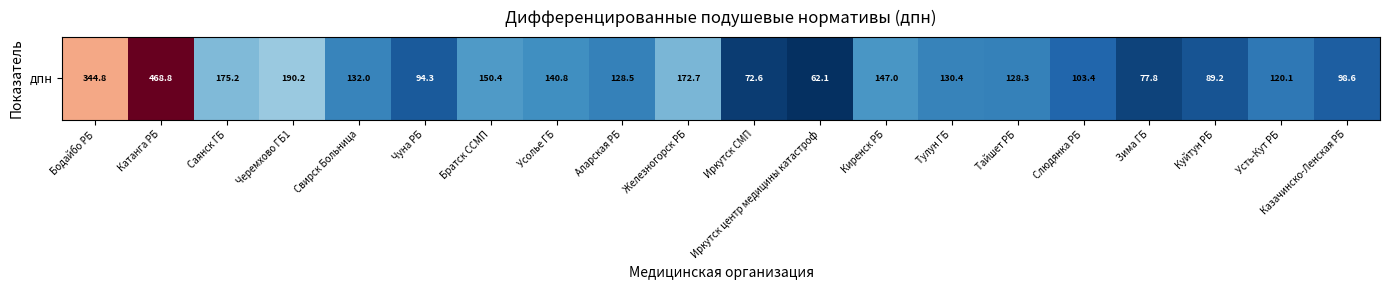

Reading right to left, what are all the values shown in this chart?

Казачинско-Ленская РБ=98.6	Усть-Кут РБ=120.1	Куйтун РБ=89.2	Зима ГБ=77.8	Слюдянка РБ=103.4	Тайшет РБ=128.3	Тулун ГБ=130.4	Киренск РБ=147.0	Иркутск центр медицины катастроф=62.1	Иркутск СМП=72.6	Железногорск РБ=172.7	Аларская РБ=128.5	Усолье ГБ=140.8	Братск ССМП=150.4	Чуна РБ=94.3	Свирск Больница=132.0	Черемхово ГБ1=190.2	Саянск ГБ=175.2	Катанга РБ=468.8	Бодайбо РБ=344.8